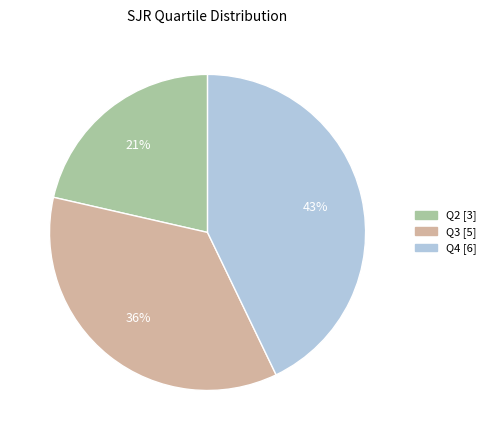

Does any single category account for the majority?

No